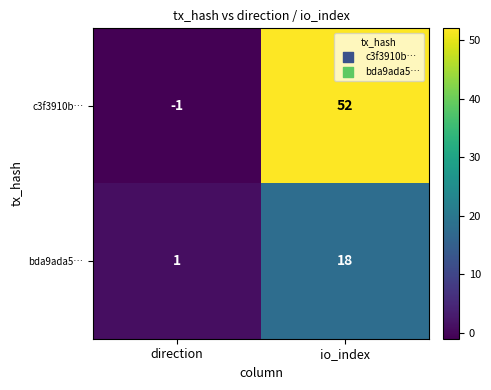

Is the value of bda9ada5… at io_index greater than the value of c3f3910b… at io_index?

No